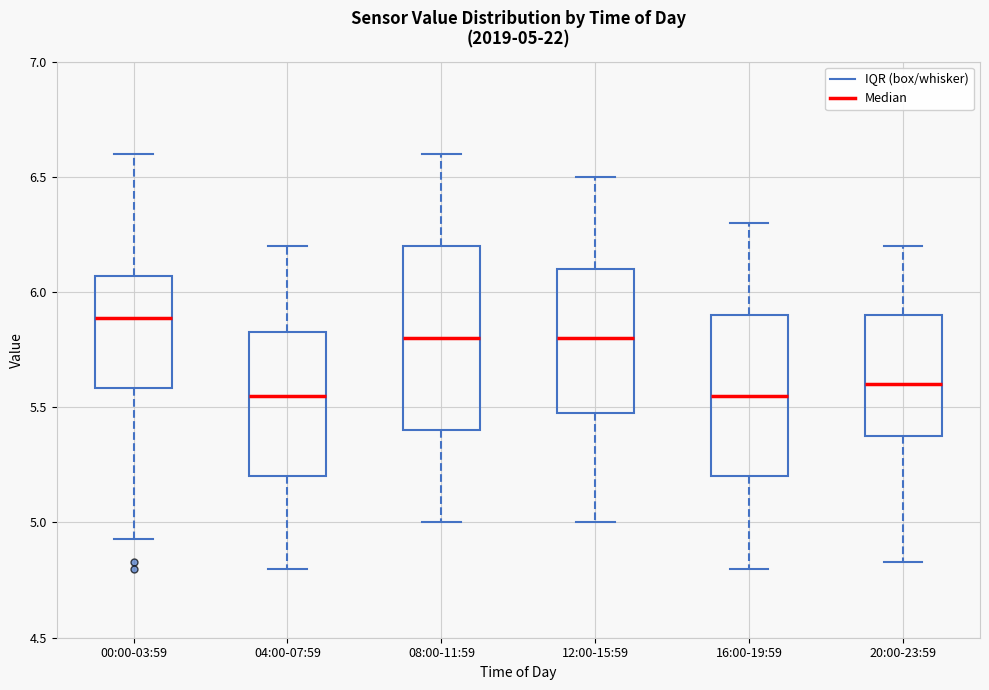

Comparing the boxes themselves (not the whiskers), which one is the tallest?

08:00-11:59